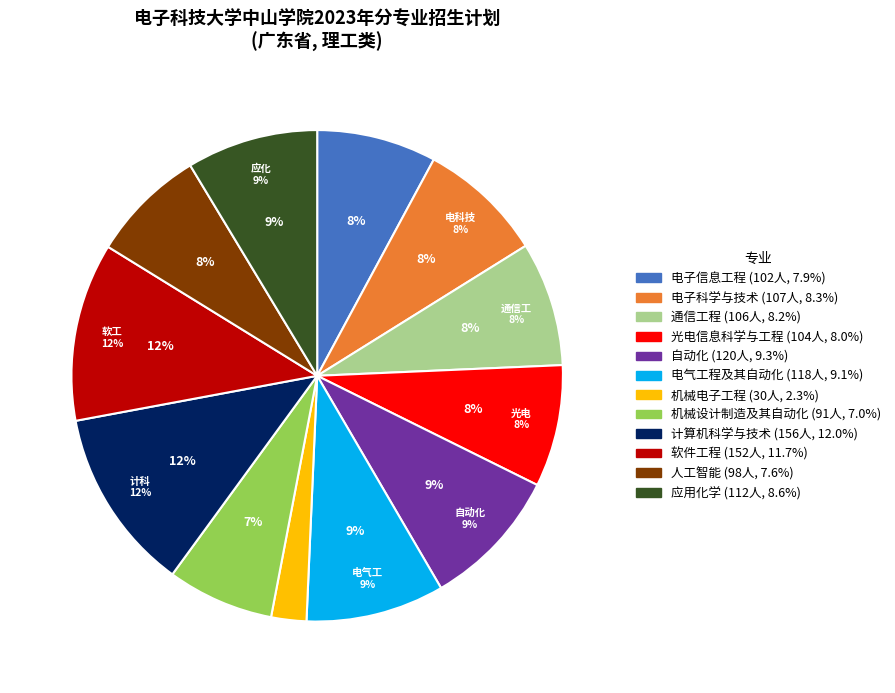

Is it true that 通信工程 is 8% of the pie?

True